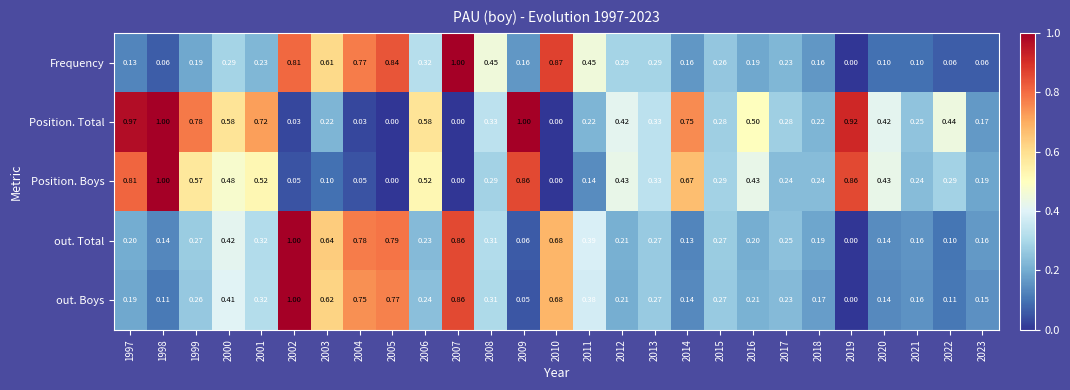

How many data points in Frequency are above 0?

26